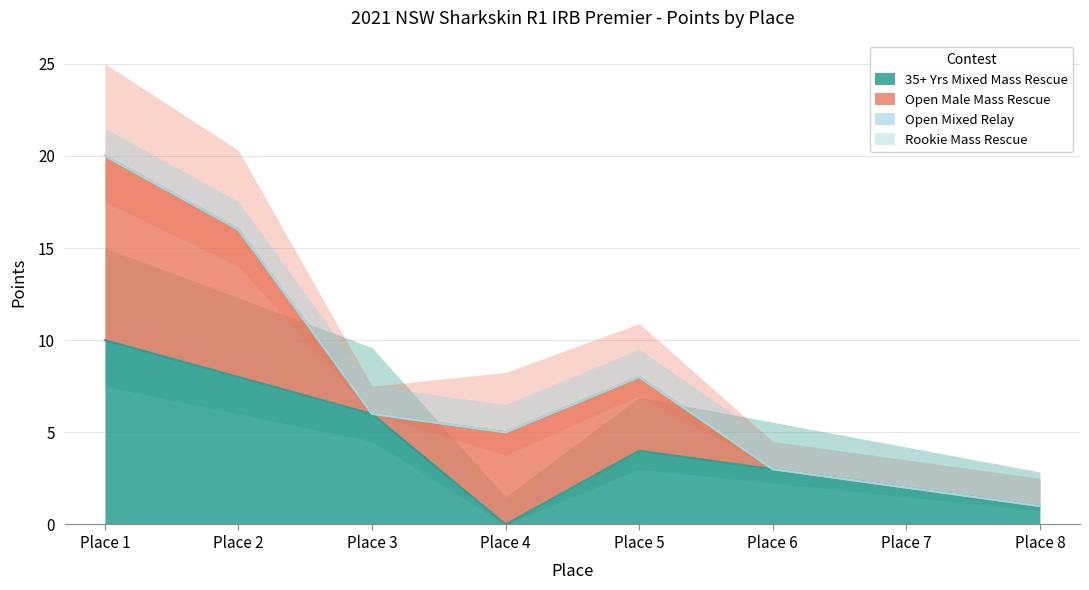

In Open Male Mass Rescue, how many points are higher than both neighbors (excluding endpoints)?

1